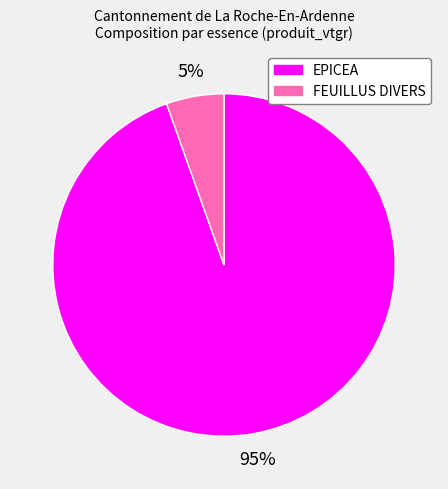

True or false: EPICEA accounts for 99% of the total.

False